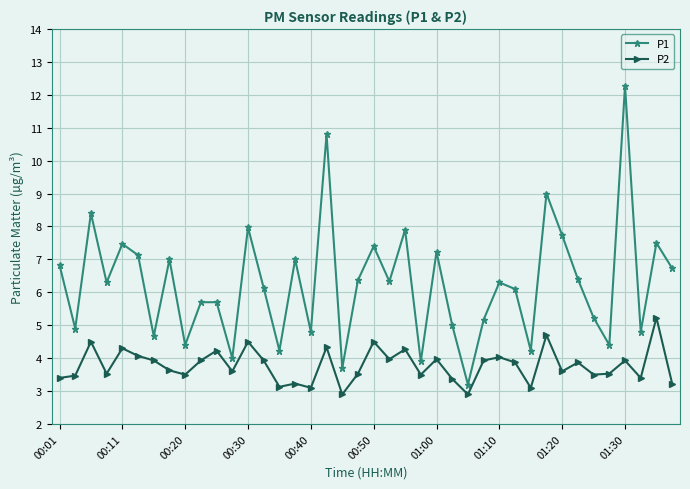

What is the value of the P2 point at the 15th from the left?

3.1